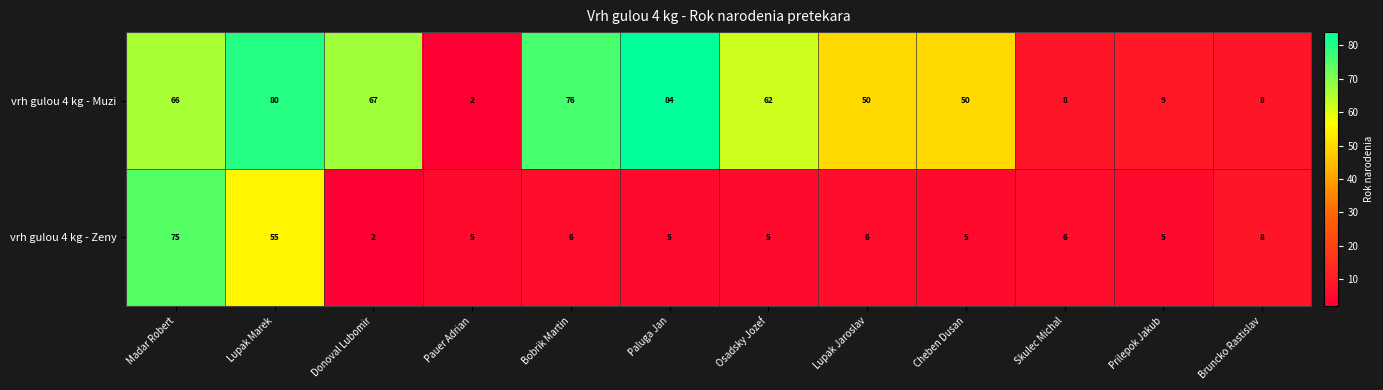

The vrh gulou 4 kg - Zeny series shows 5 at Paluga Jan. True or false?

True